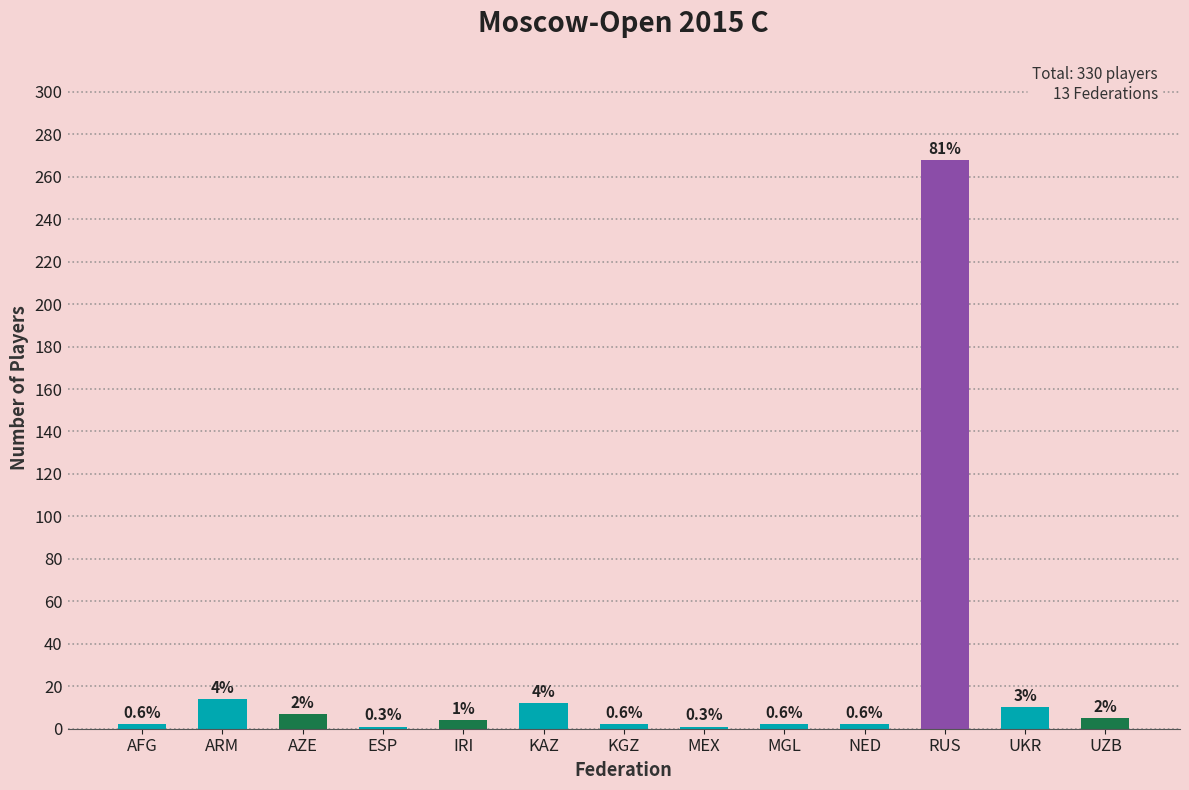

Reading right to left, transcribe all the data shown in this chart.

UZB=5	UKR=10	RUS=268	NED=2	MGL=2	MEX=1	KGZ=2	KAZ=12	IRI=4	ESP=1	AZE=7	ARM=14	AFG=2